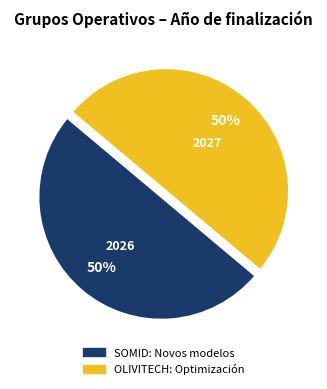

To the nearest percent, what portion does SOMID: Novos modelos represent?

50%